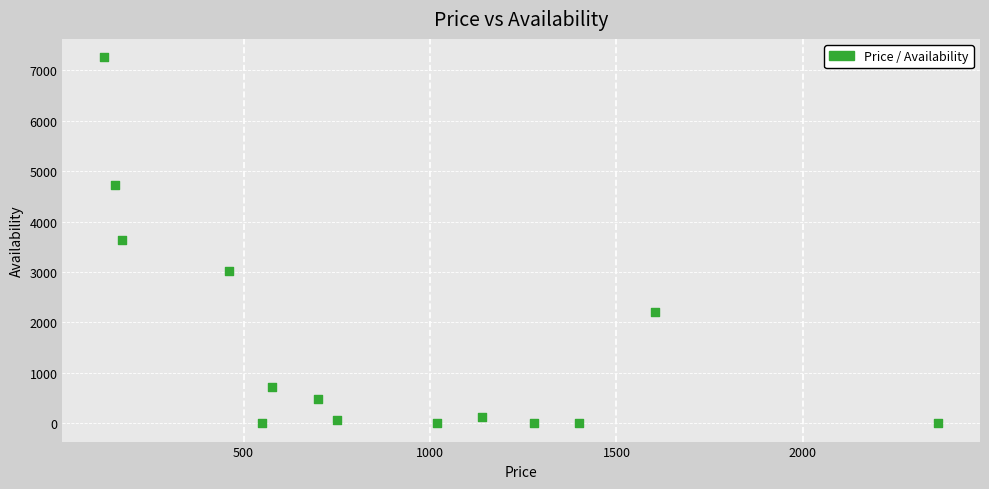

What is the range of Y values (max minus min)?

7264